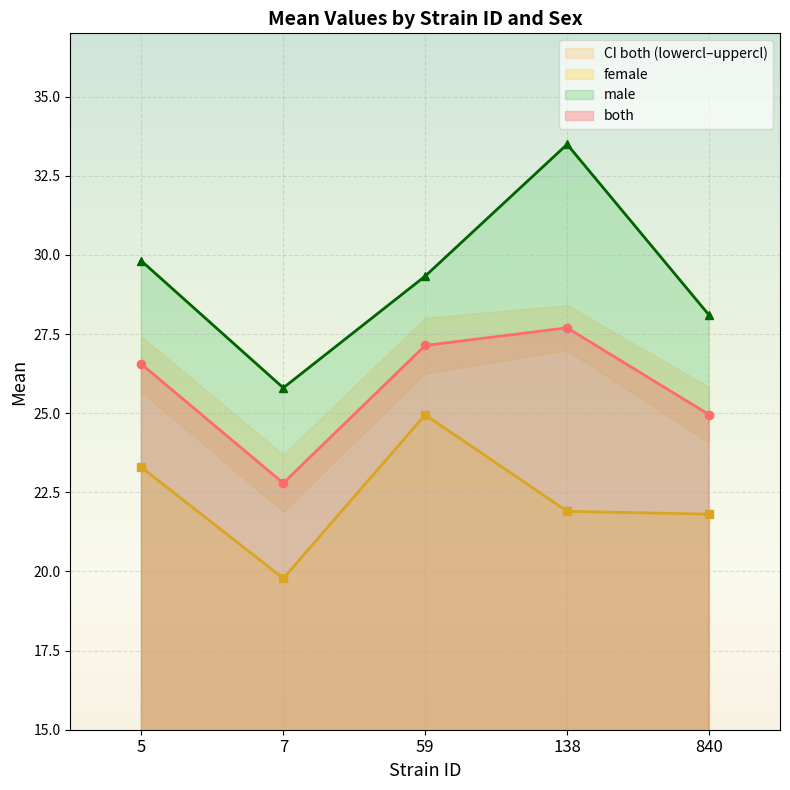

True or false: female and both cross at least once.

False